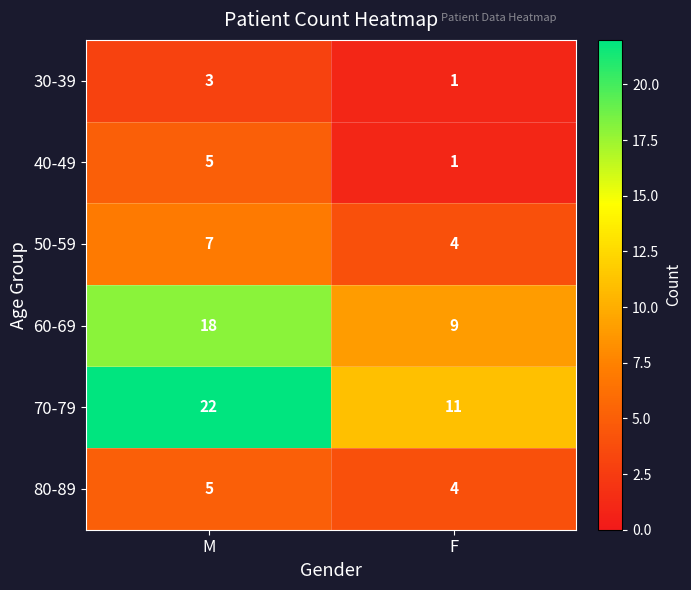

At which label does 50-59 reach its minimum?

F